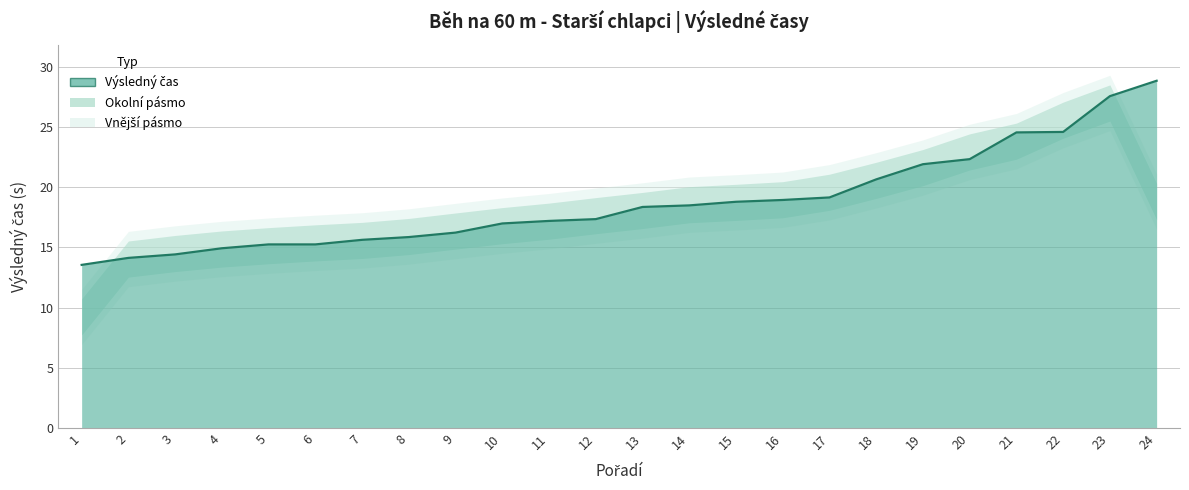

Reading right to left, extract all data points from this chart.

24=28.8	23=27.6	22=24.6	21=24.5	20=22.3	19=21.9	18=20.6	17=19.1	16=18.9	15=18.8	14=18.5	13=18.4	12=17.3	11=17.2	10=17.0	9=16.2	8=15.8	7=15.6	6=15.2	5=15.2	4=14.9	3=14.4	2=14.1	1=13.5